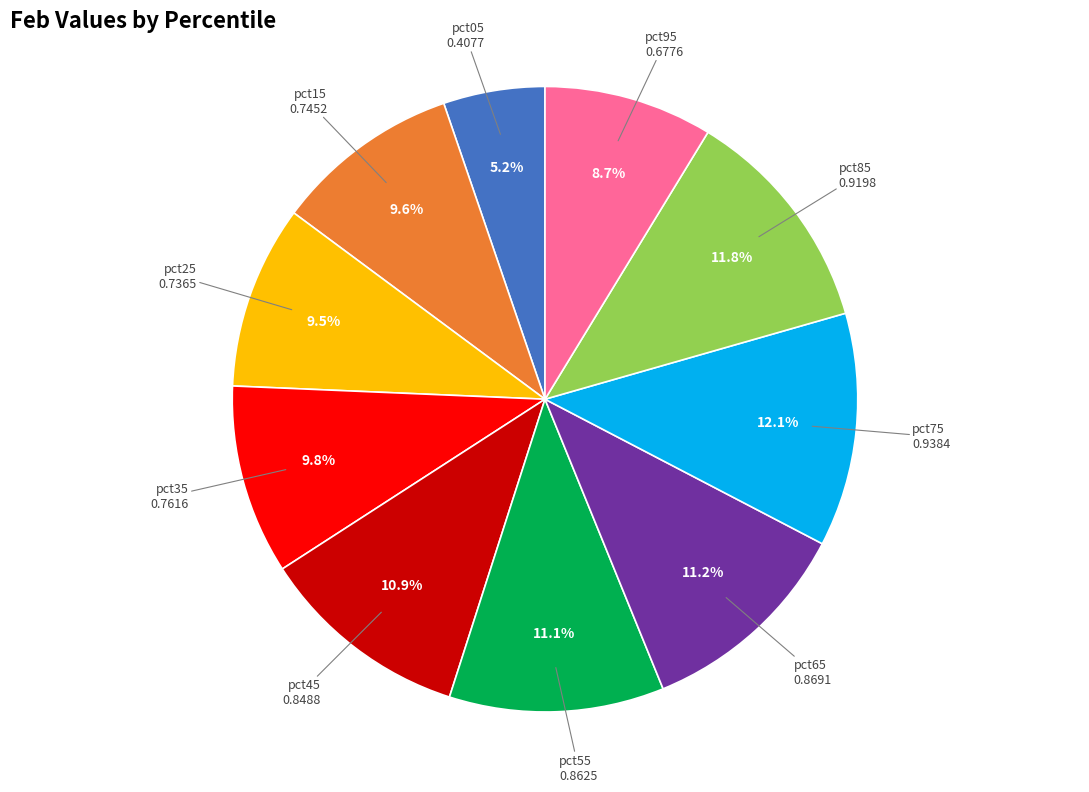

Is there any slice that represents more than half of the pie?

No